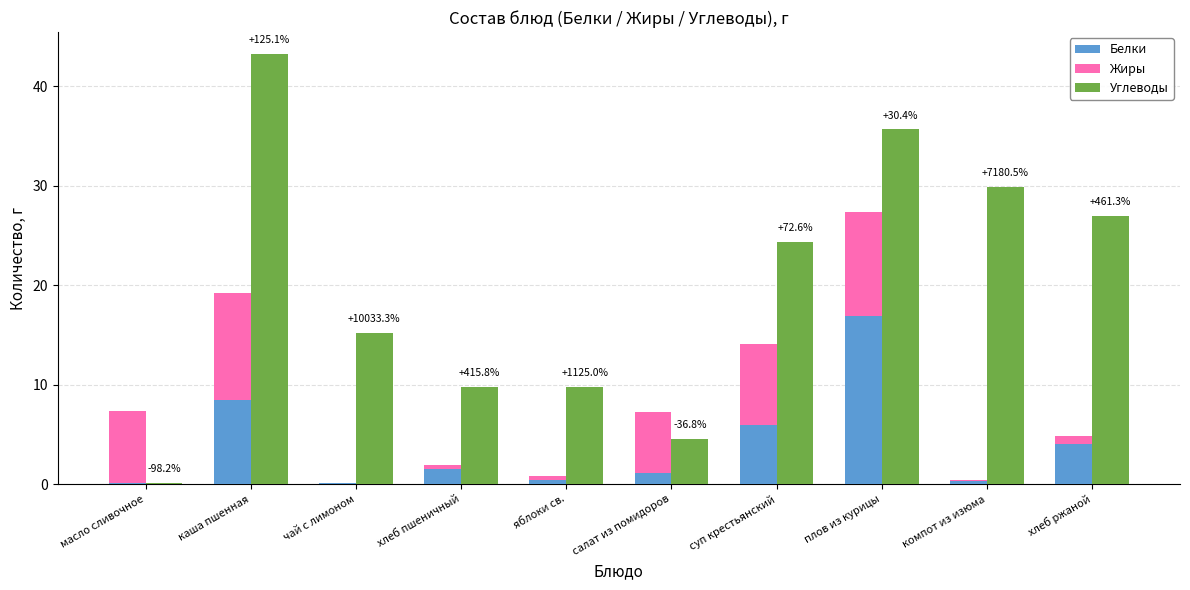

What is the value of the Углеводы bar at the 3rd from the left?

15.2